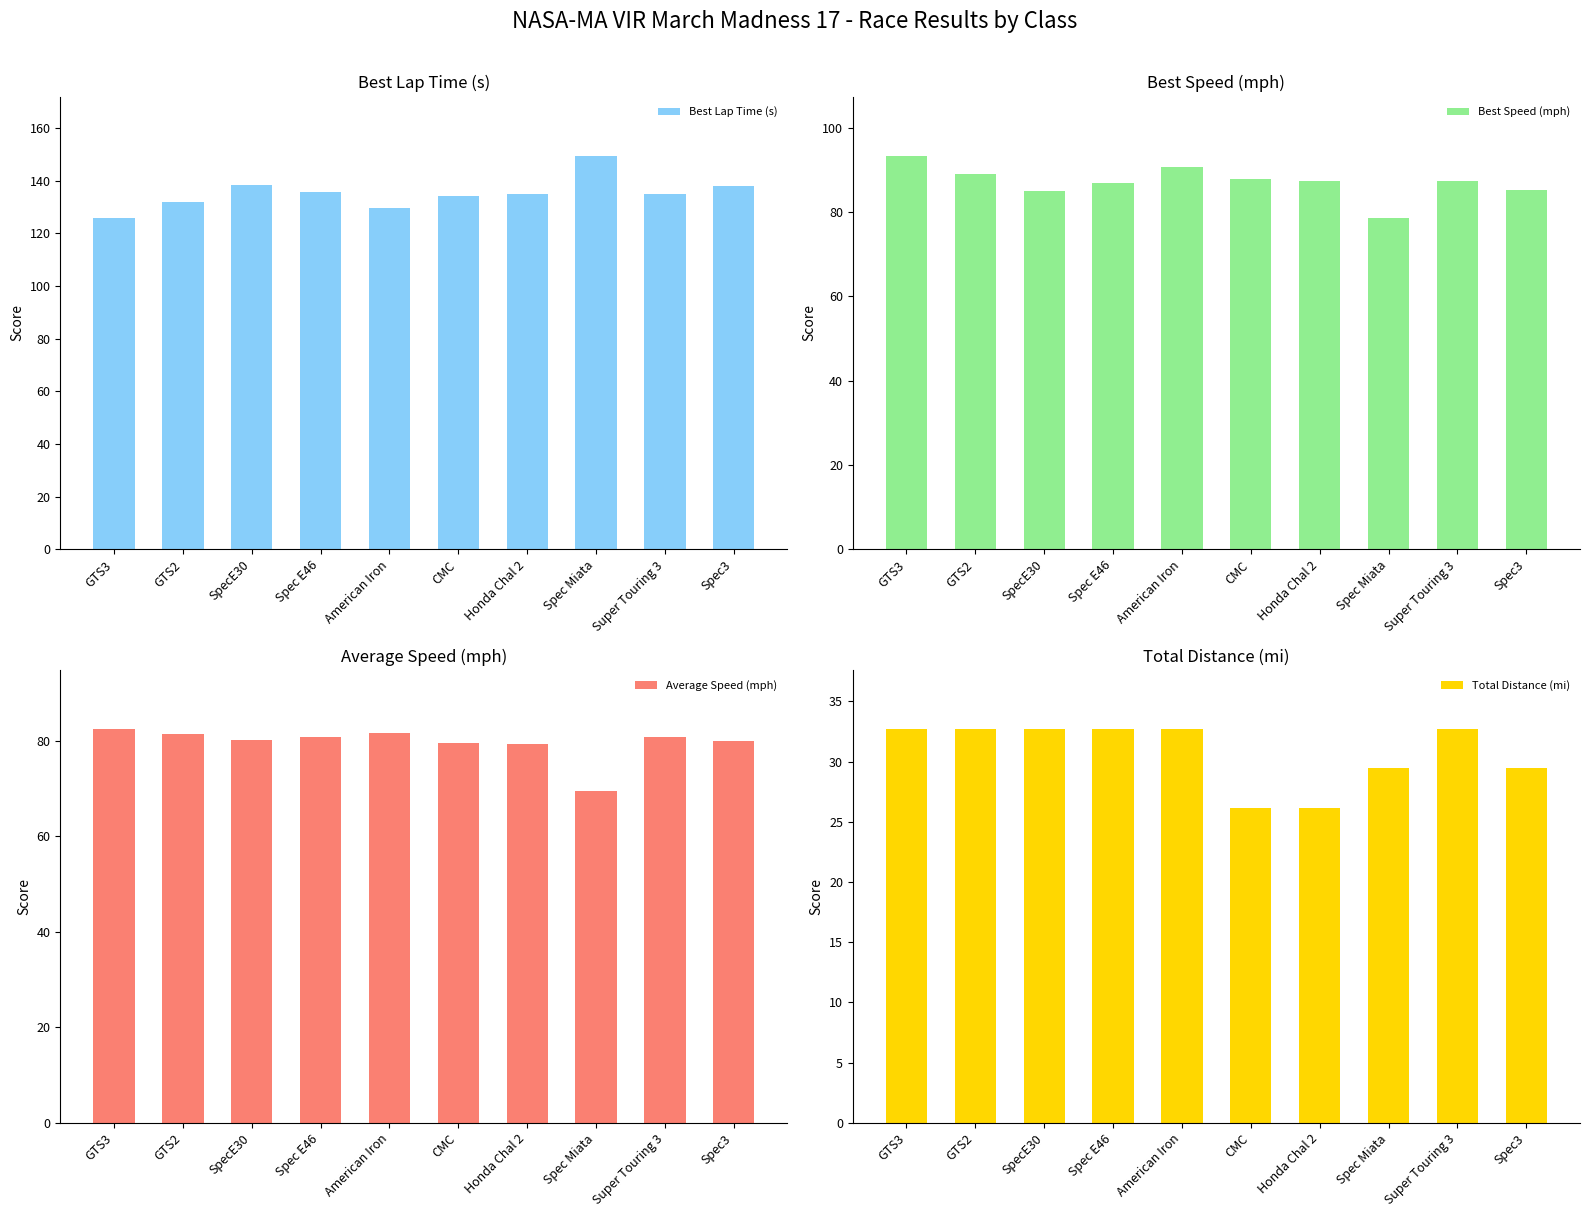

What is the sum of all Average Speed (mph) values?

795.7